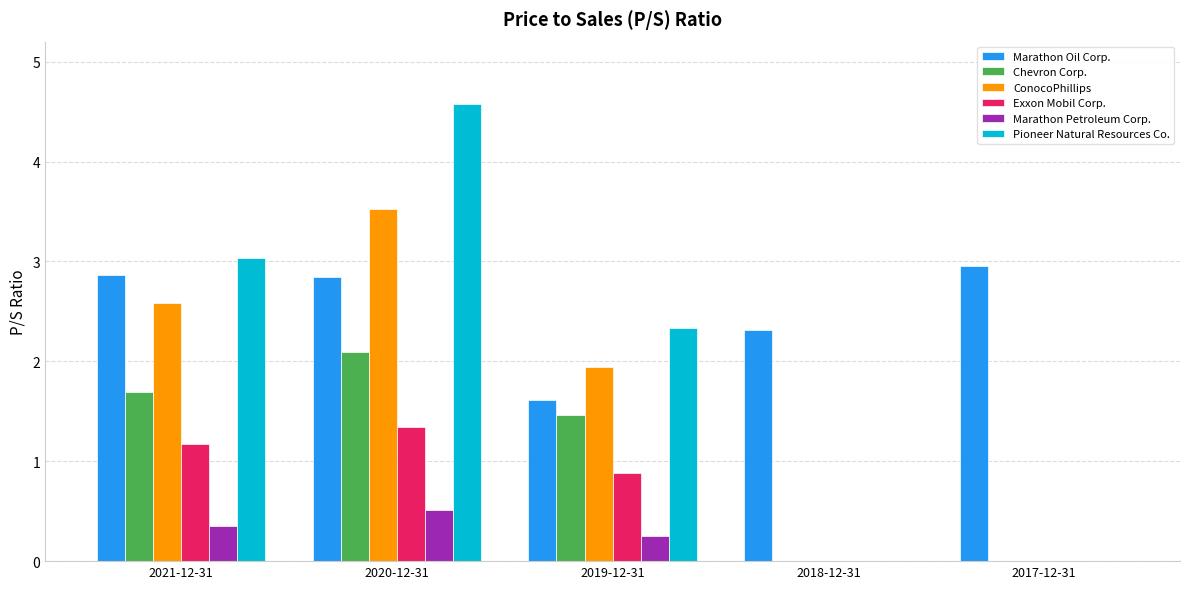

Which series has the largest total across all categories?

Marathon Oil Corp.